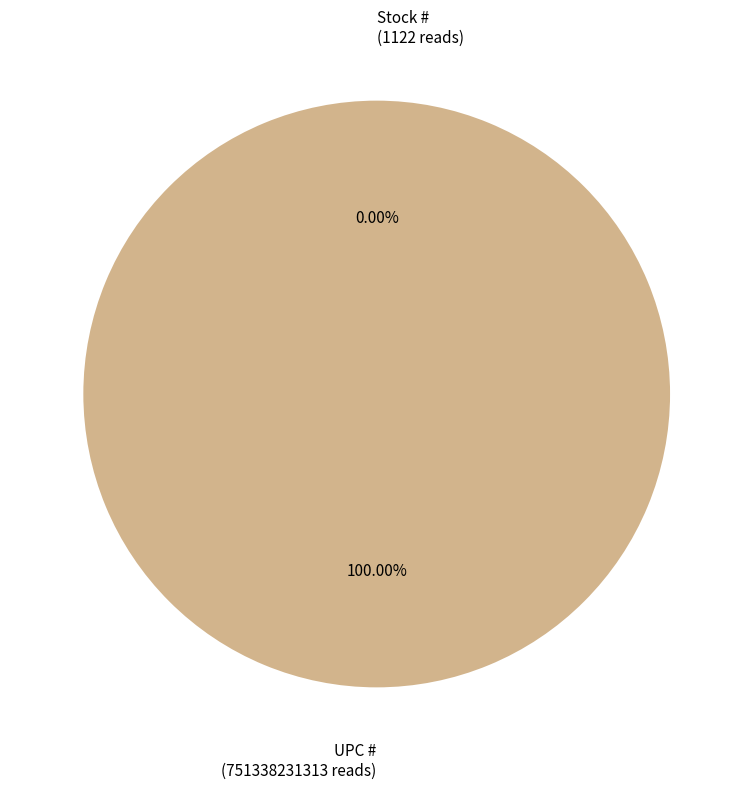

What is the largest slice in the pie chart?

UPC #